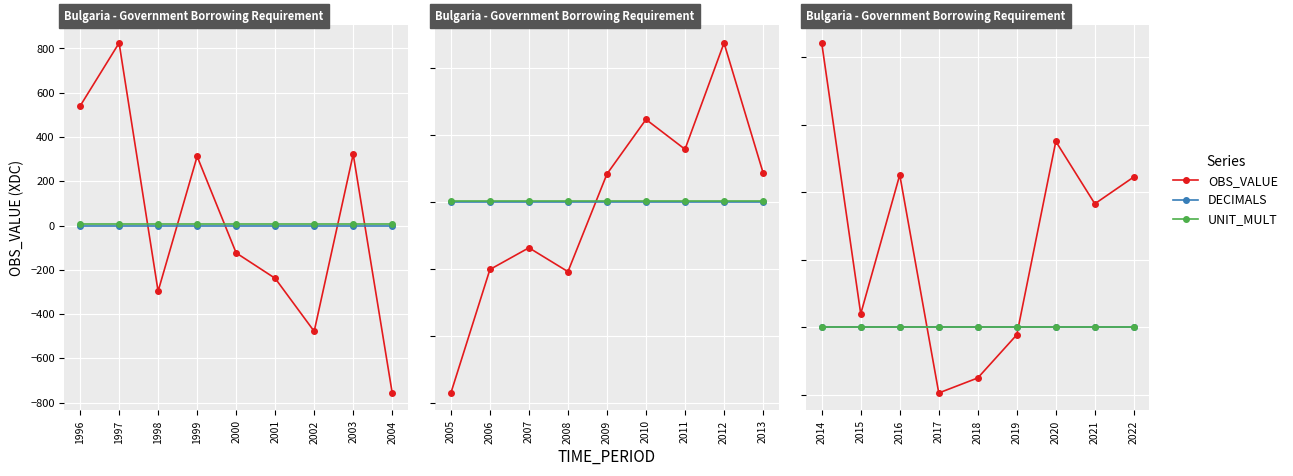

What is the average value of the UNIT_MULT series?

6.0